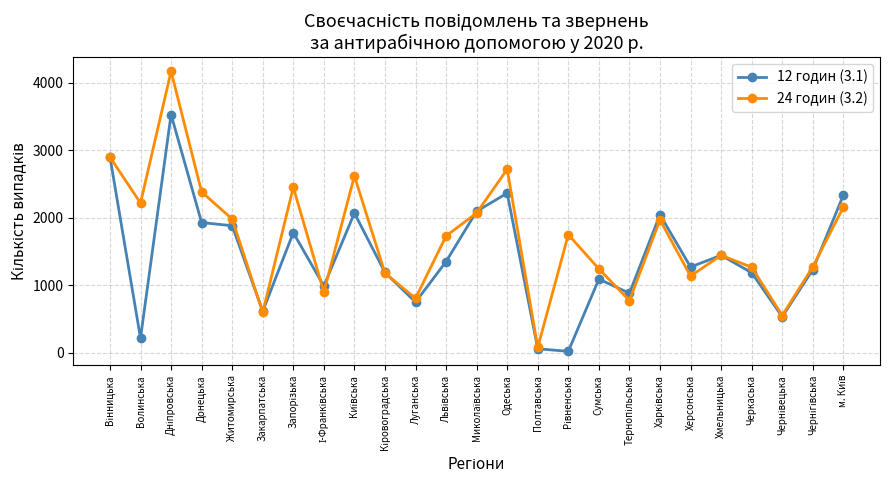

How many interior local valleys does the 12 годин (3.1) series have?

8